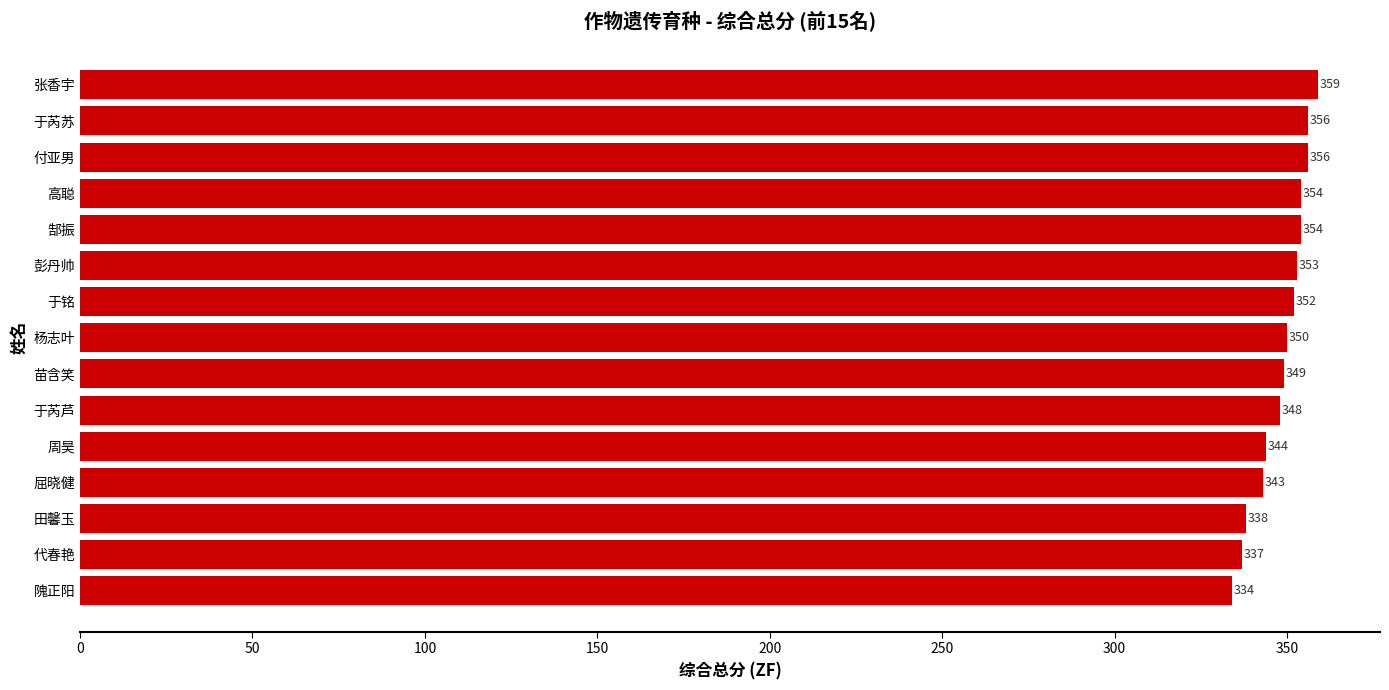

True or false: the data shows 536 at 田馨玉.

False